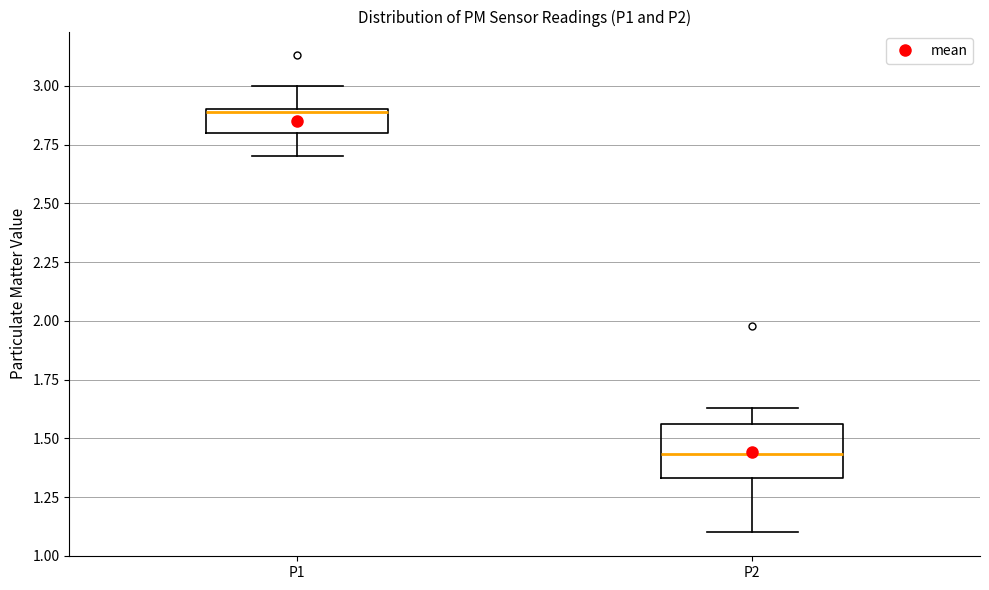

Comparing the boxes themselves (not the whiskers), which one is the tallest?

P2